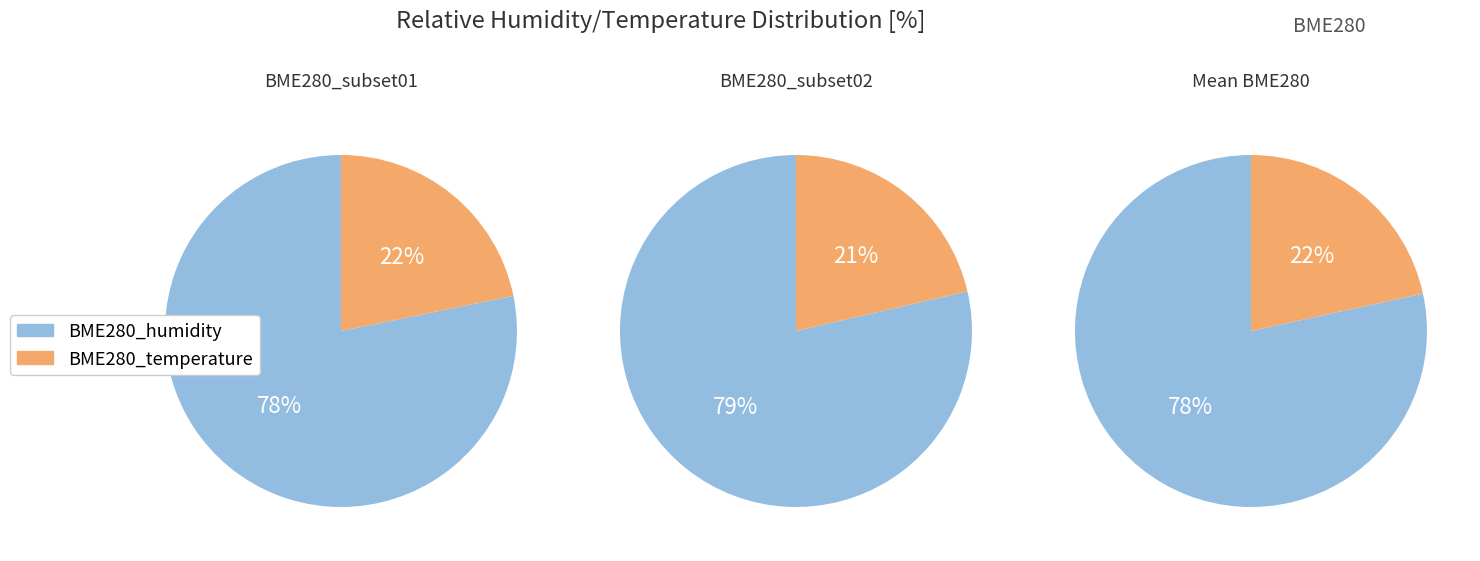

At 4, list the series in order from largest to smallest.

BME280_humidity, BME280_temperature